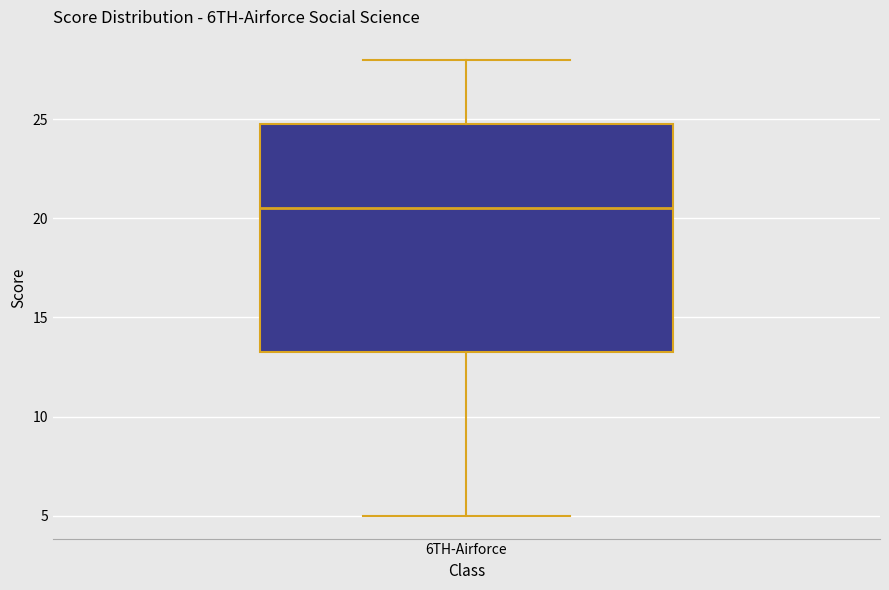

Where does the lower whisker of the box for 6TH-Airforce end on the y-axis? The values are not printed on the chart, so give them approximately, as read against the axis.

5.0